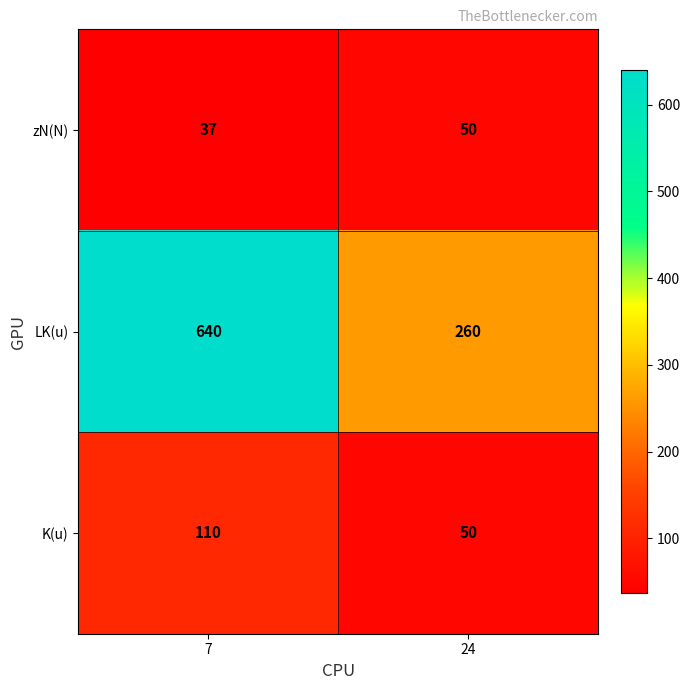

What is the sum of all LK(u) values?

900